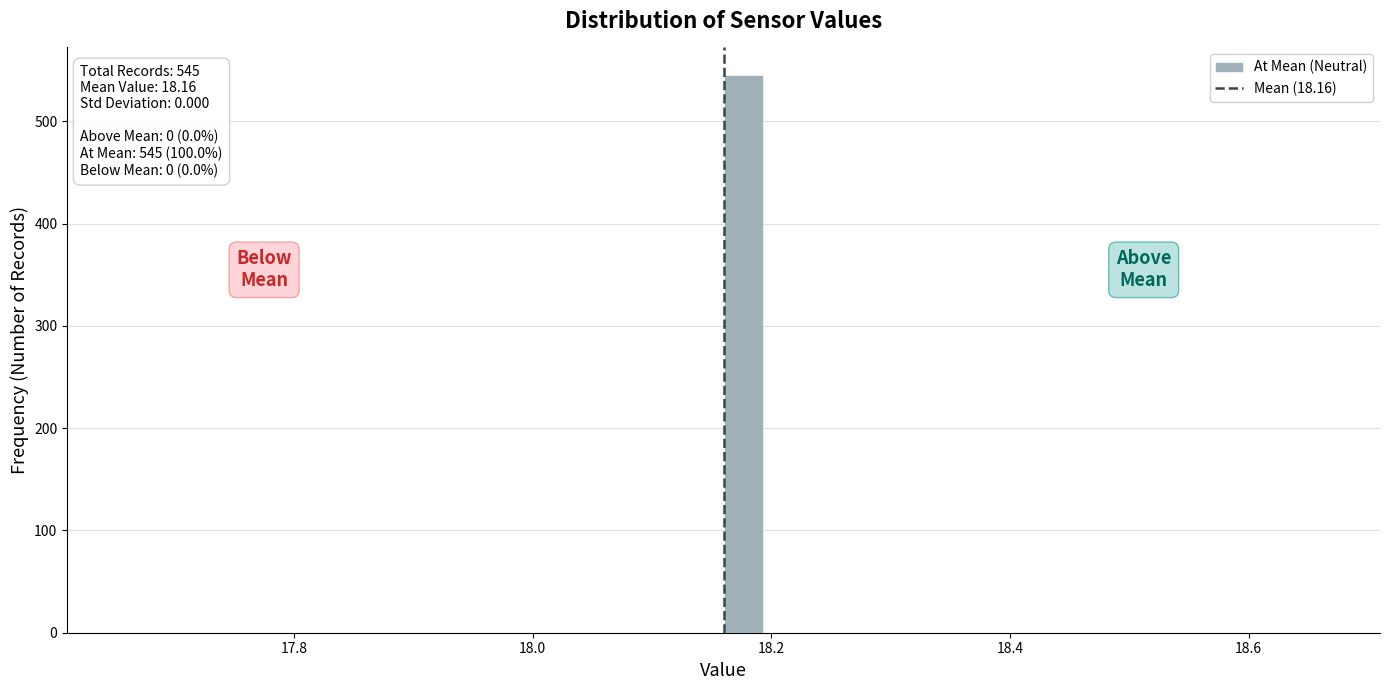

Around what value on the x-axis is the tallest bar? Give the approximate position of its centre, as read against the axis.

18.18